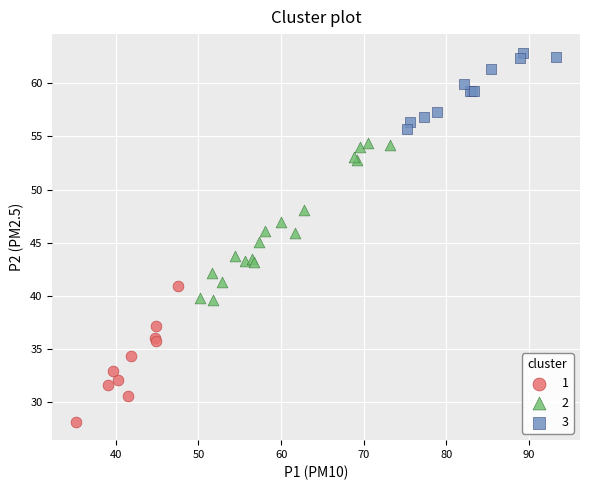

Which series contains the highest Y value?

3